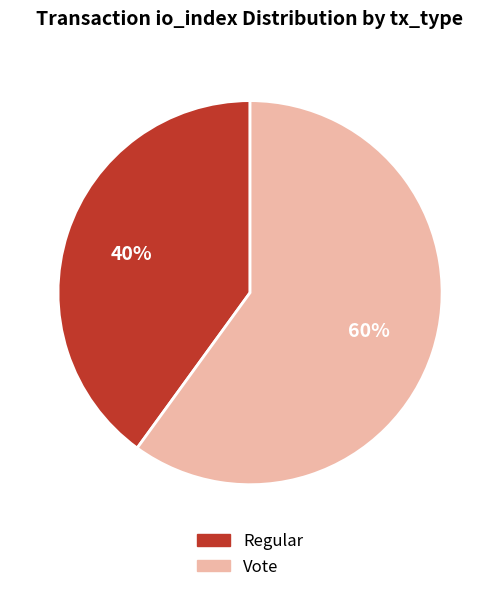

Does Regular represent more than half of the total?

No